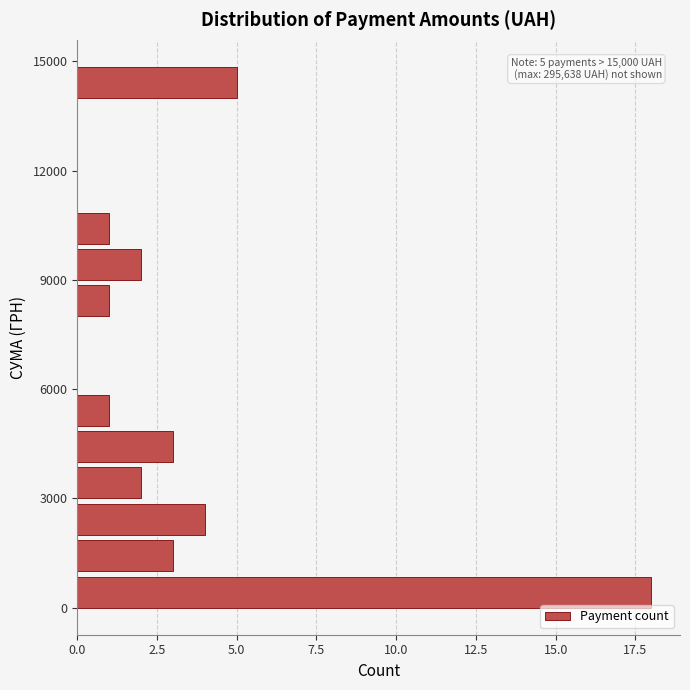

Read against the y-axis, roughly where is the centre of the longest bar?

500